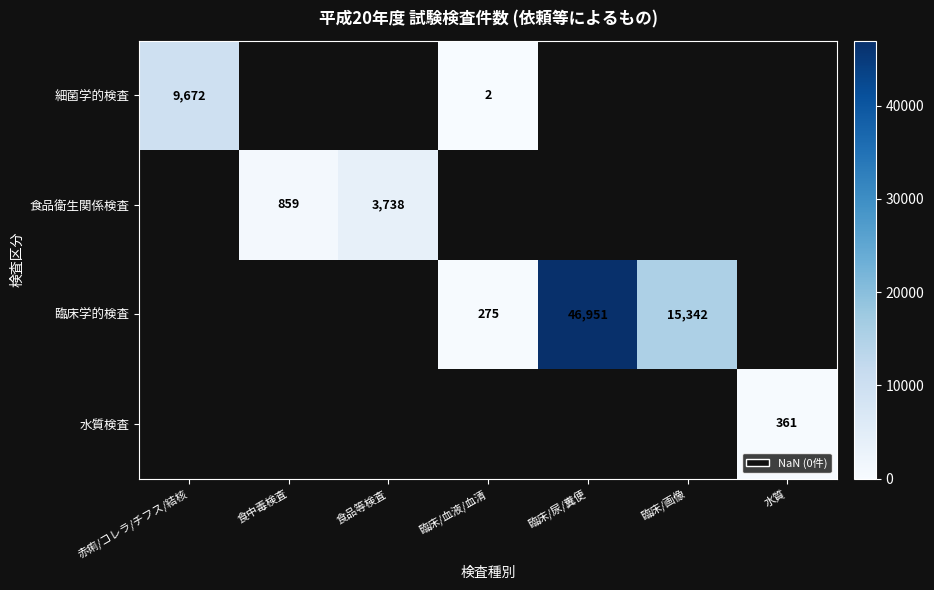

What is the sum of the 細菌学的検査 values at 赤痢/コレラ/チフス/結核 and 臨床/血液/血清?

9674